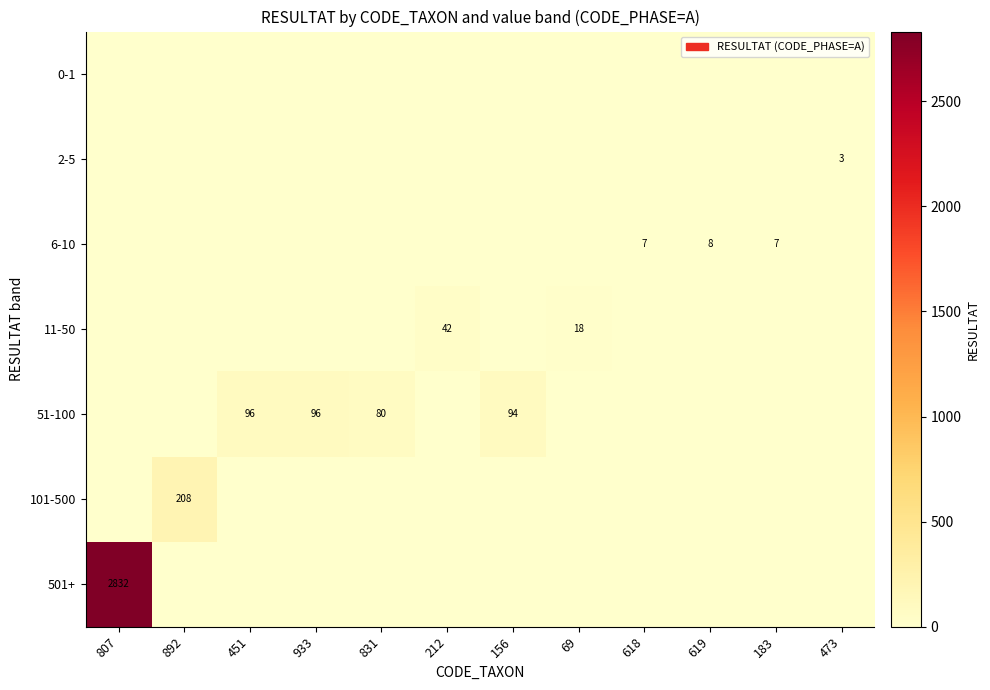

True or false: 2-5 has a value of -2 at 156.

False